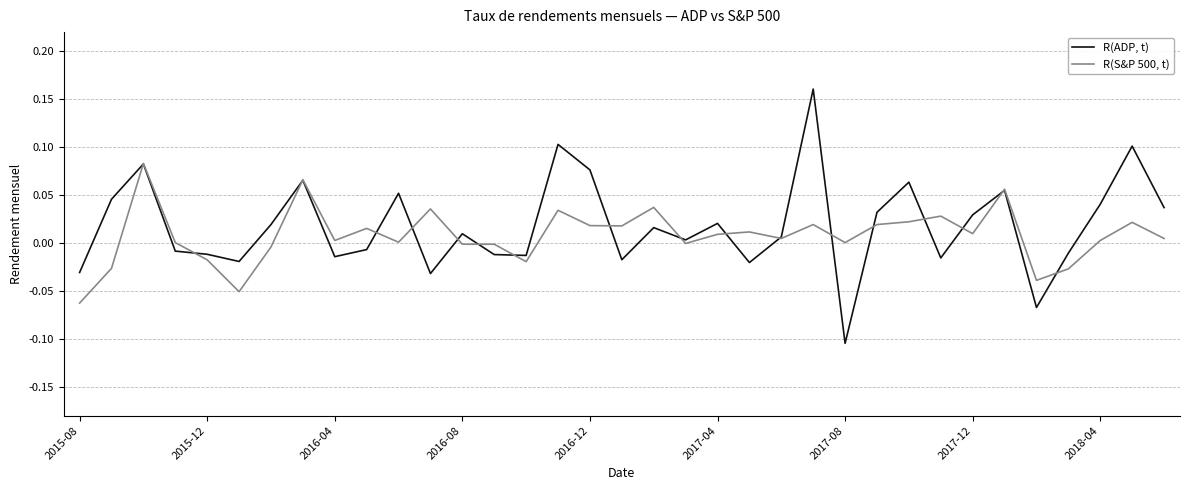

True or false: R(ADP, t) and R(S&P 500, t) cross at least once.

True